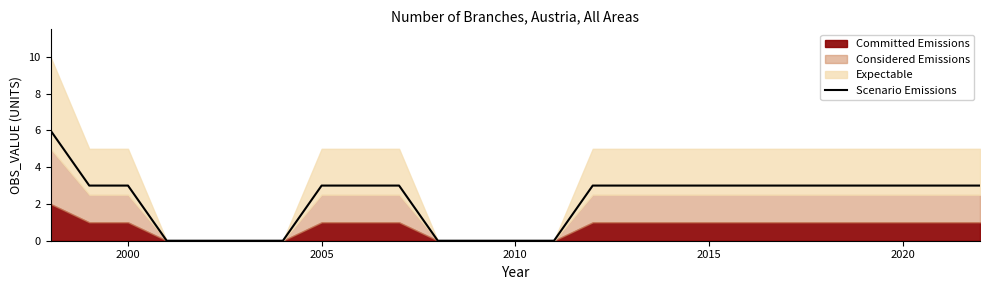

The Scenario Emissions series shows 3 at 2015. True or false?

True